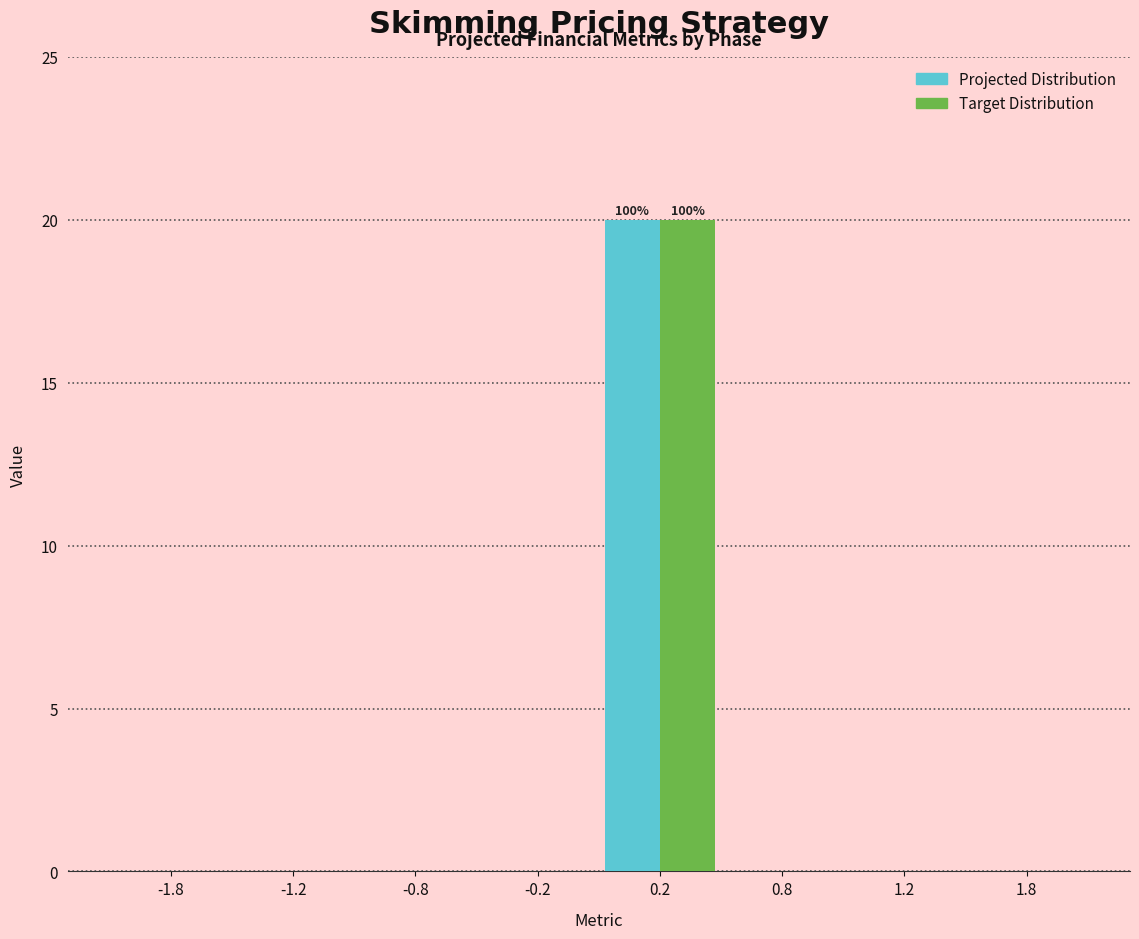

Reading left to right, what are all the values shown in this chart?

Projected Distribution: -1.8=0	-1.2=0	-0.8=0	-0.2=0	0.2=20	0.8=0	1.2=0	1.8=0
Target Distribution: -1.8=0	-1.2=0	-0.8=0	-0.2=0	0.2=20	0.8=0	1.2=0	1.8=0